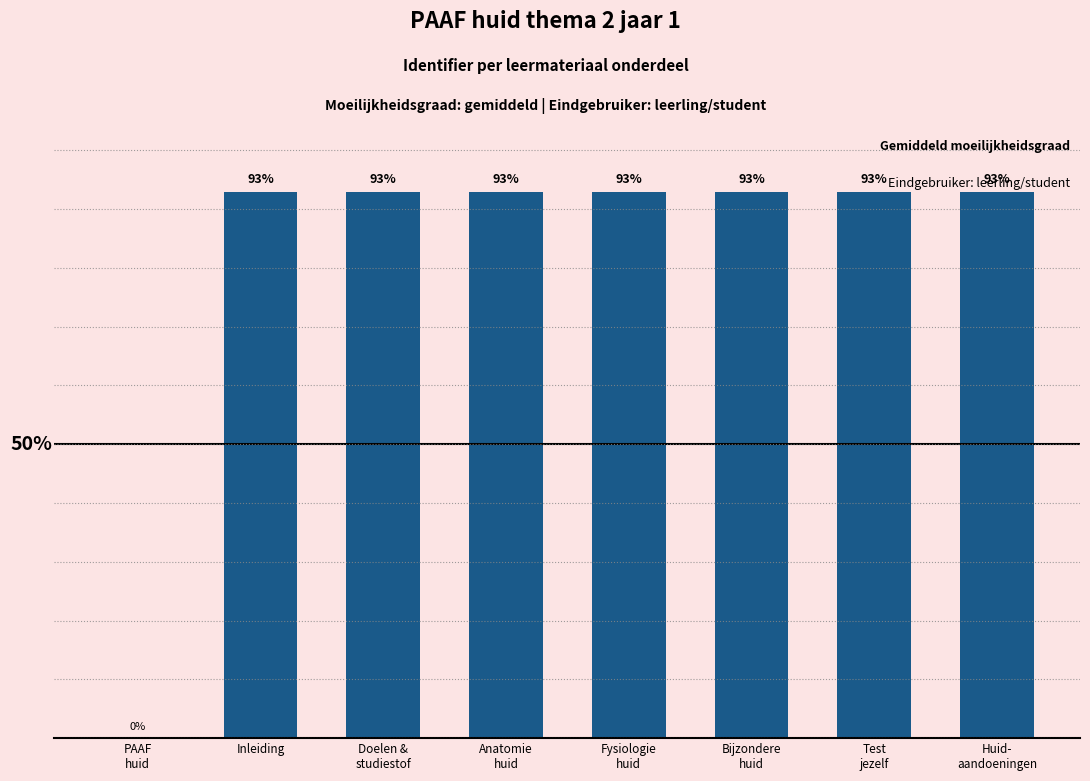

At which label does the data first exceed 92?

Inleiding